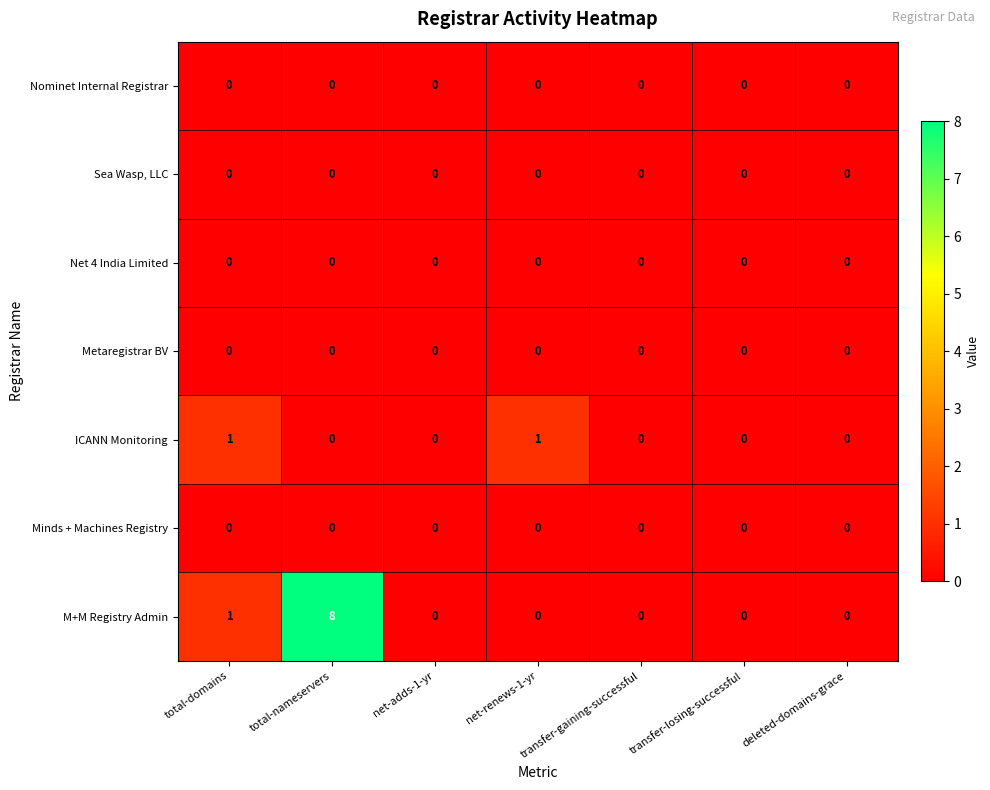

The value of Sea Wasp, LLC at total-domains is 0. True or false?

True